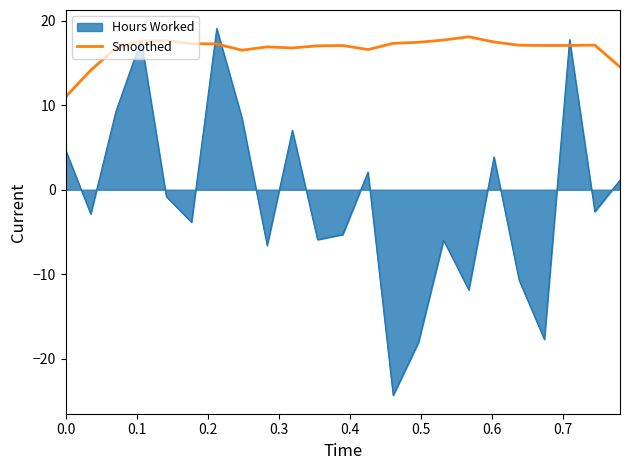

How many lines are shown in the chart?

2